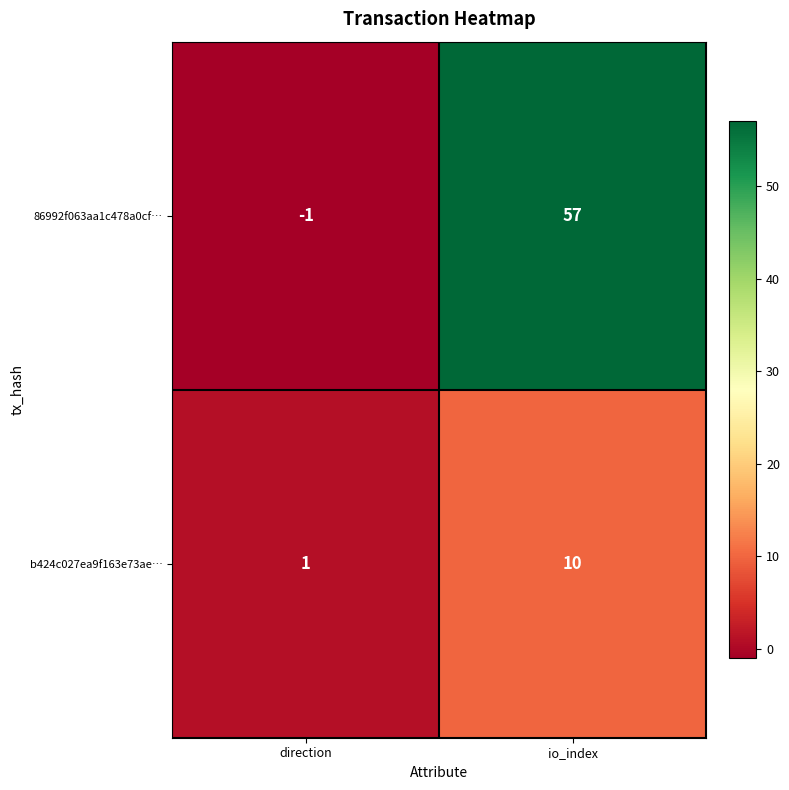

What is the sum of all b424c027ea9f163e73ae… values?

11